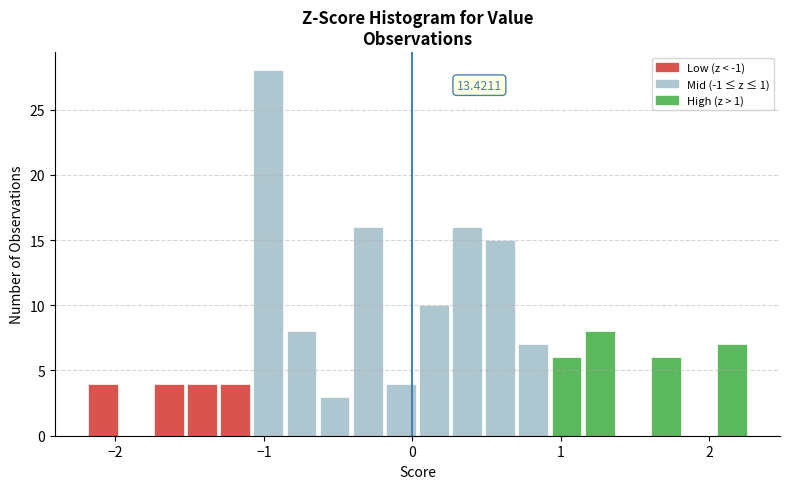

Around what value on the x-axis is the tallest bar? Give the approximate position of its centre, as read against the axis.

-1.0